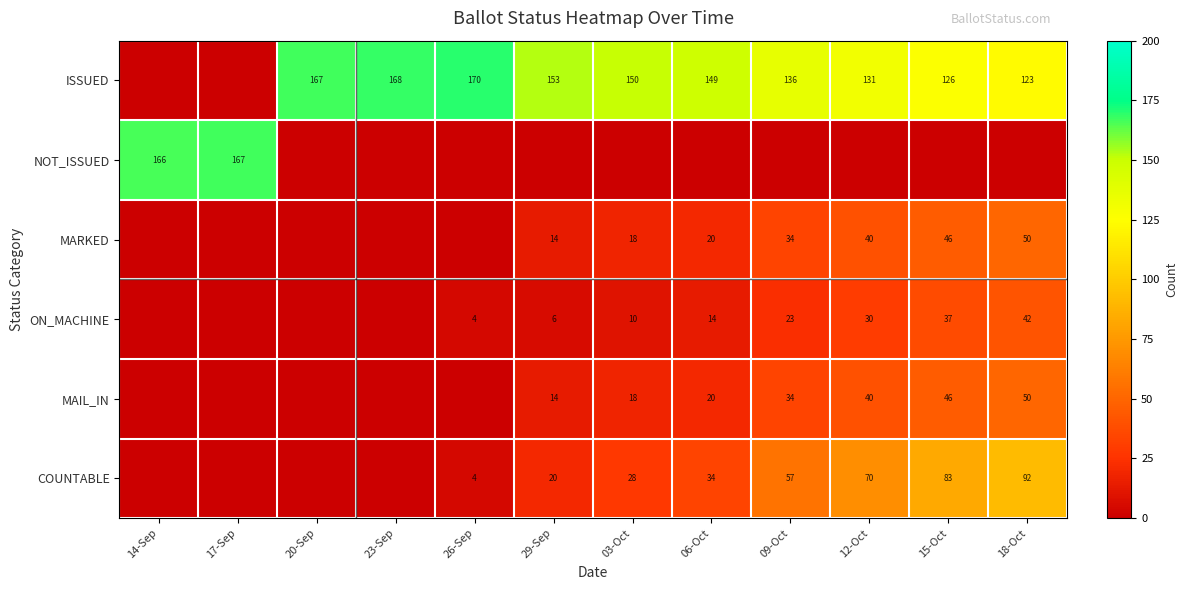

Where does the COUNTABLE series first go above 28?

06-Oct